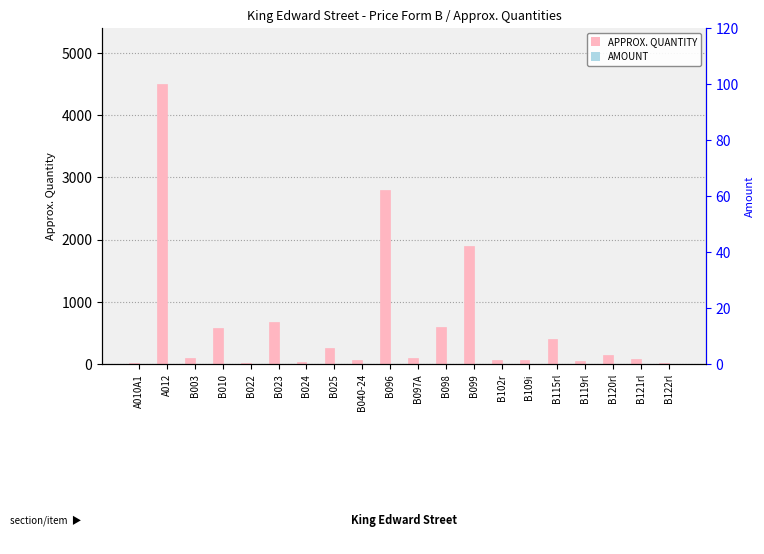

How many categories are shown in the chart?

20